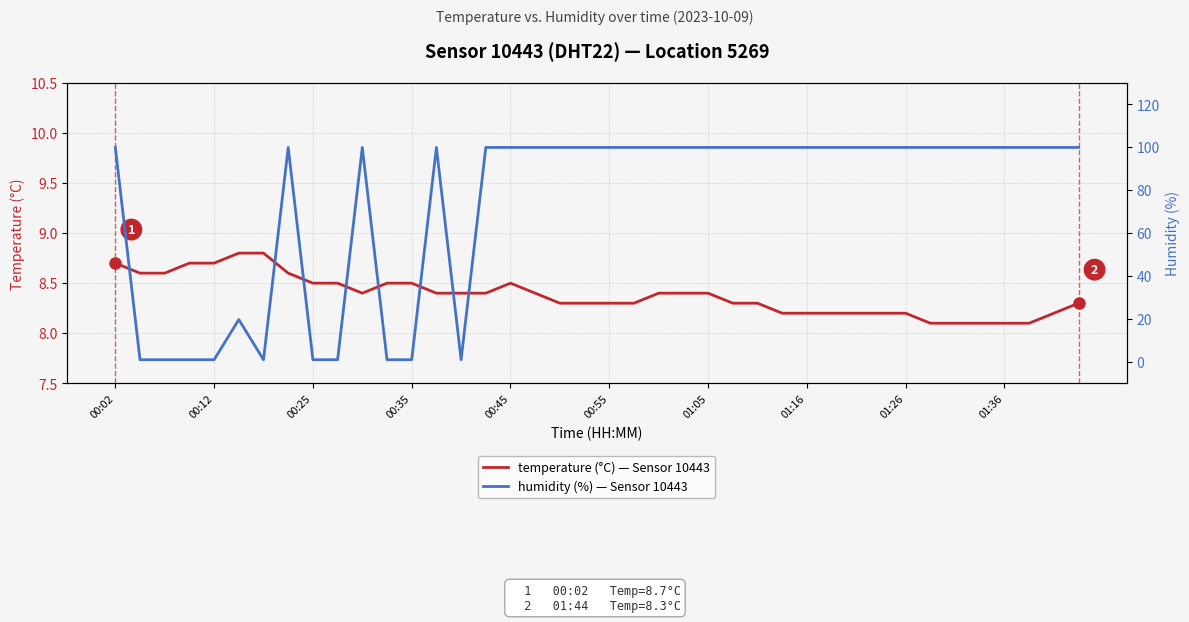

Which series has the largest total across all categories?

humidity